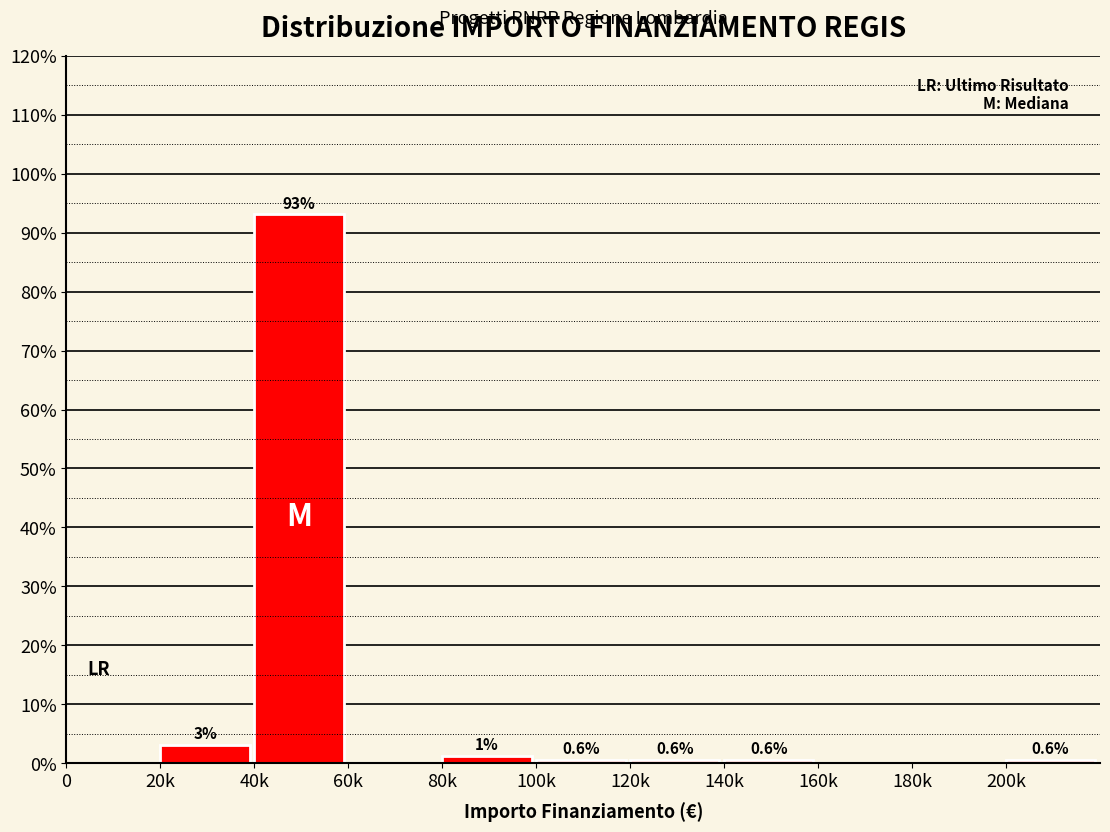

What value does the data have at 120k?

0.6